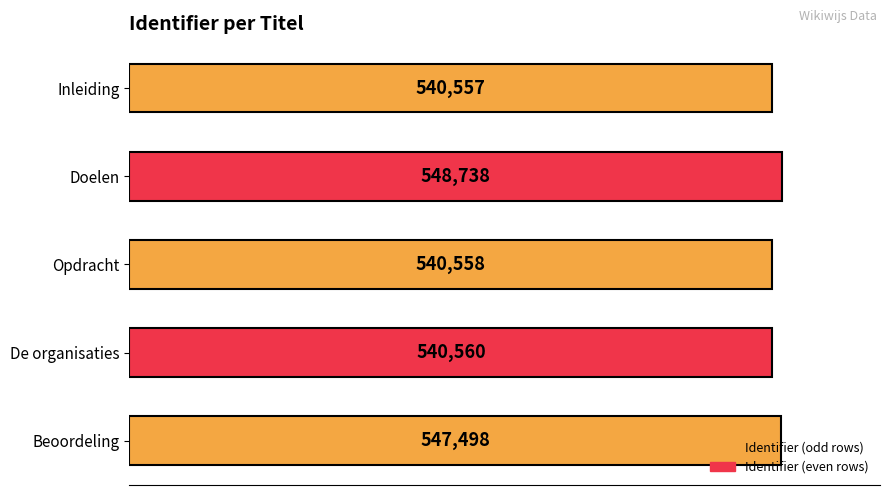

Count the number of data series in this chart.

1